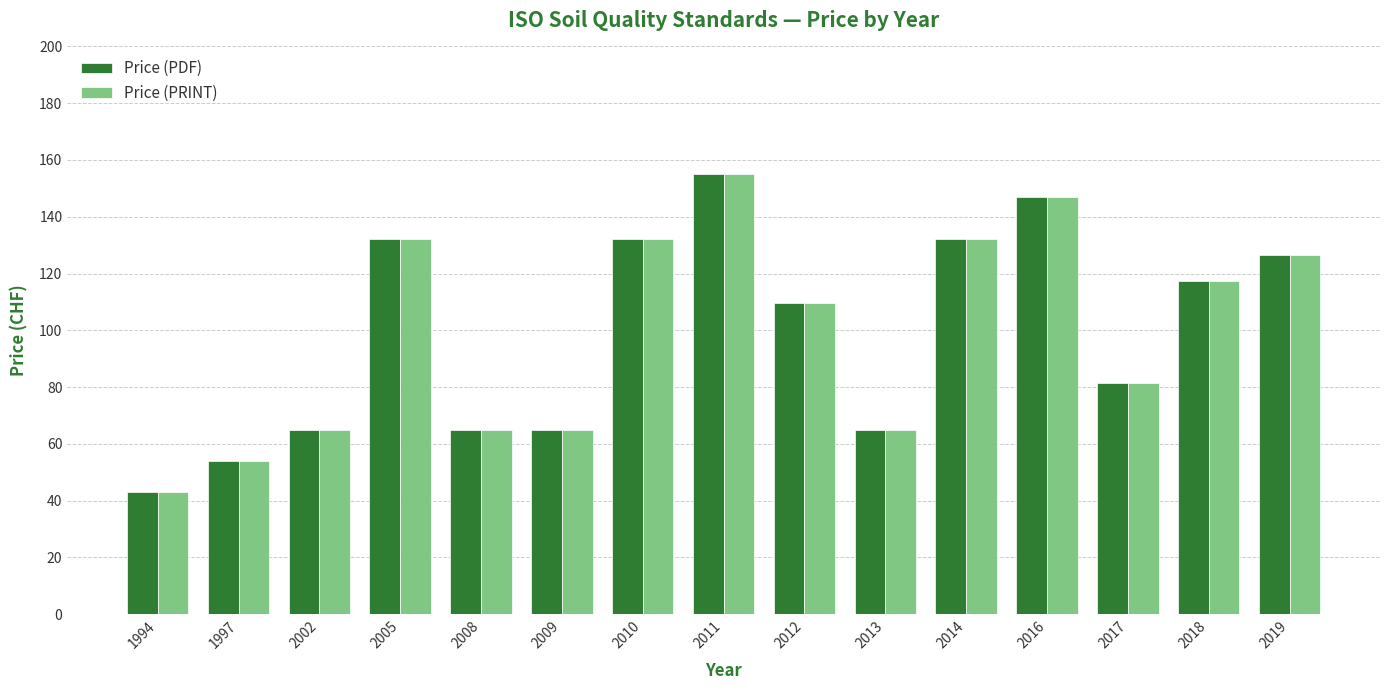

Does the chart contain stacked bars?

No